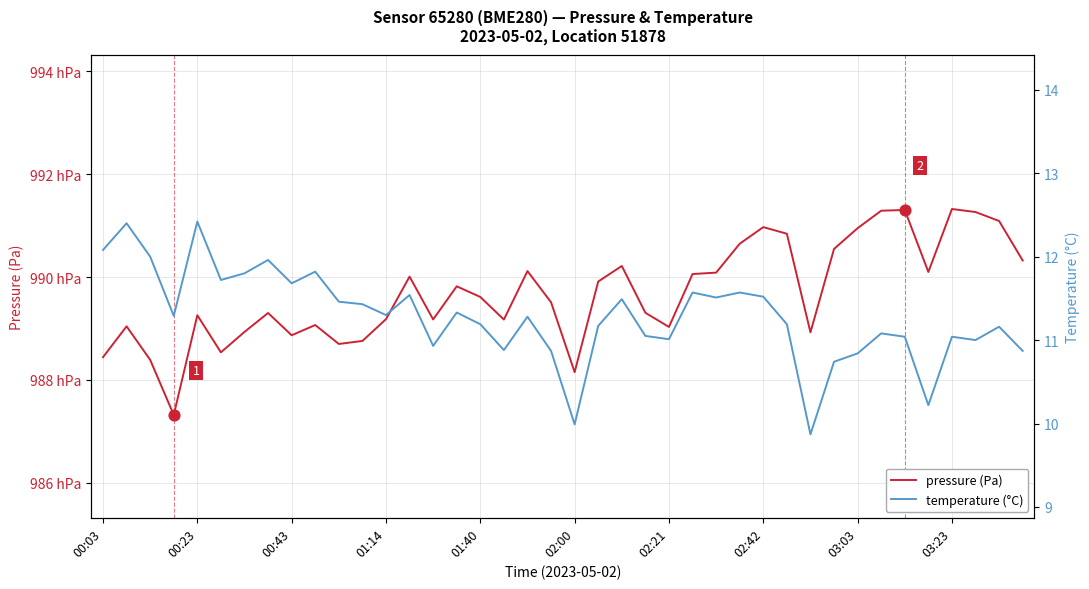

Which series reaches the maximum Y coordinate?

pressure (Pa)